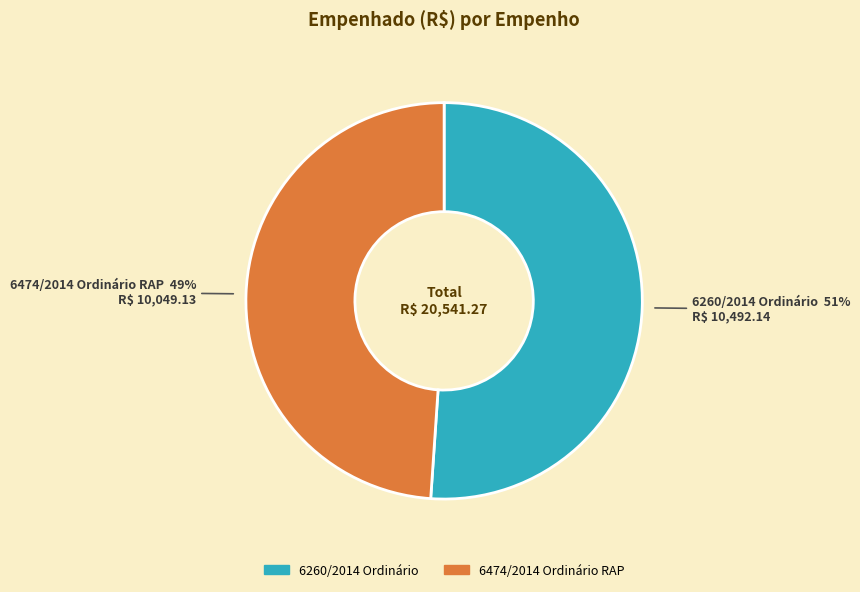

Count the number of slices in the pie.

2